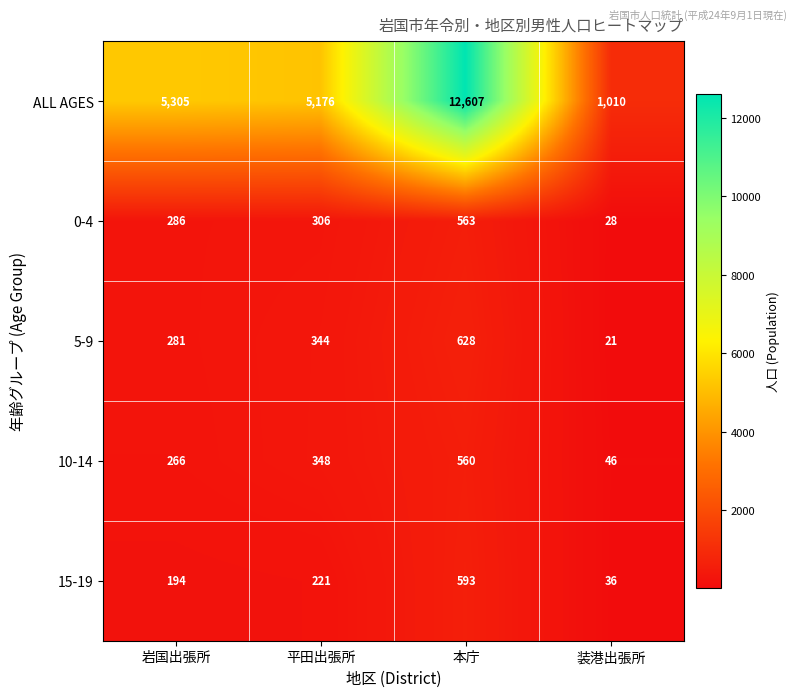

Between 平田出張所 and 装港出張所, which series saw the biggest shift?

ALL AGES